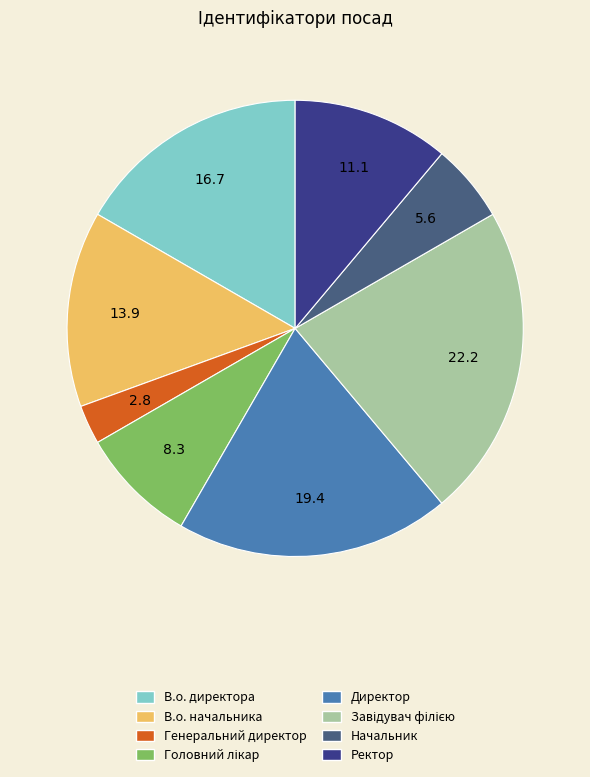

Between Генеральний директор and В.о. начальника, which is larger?

В.о. начальника